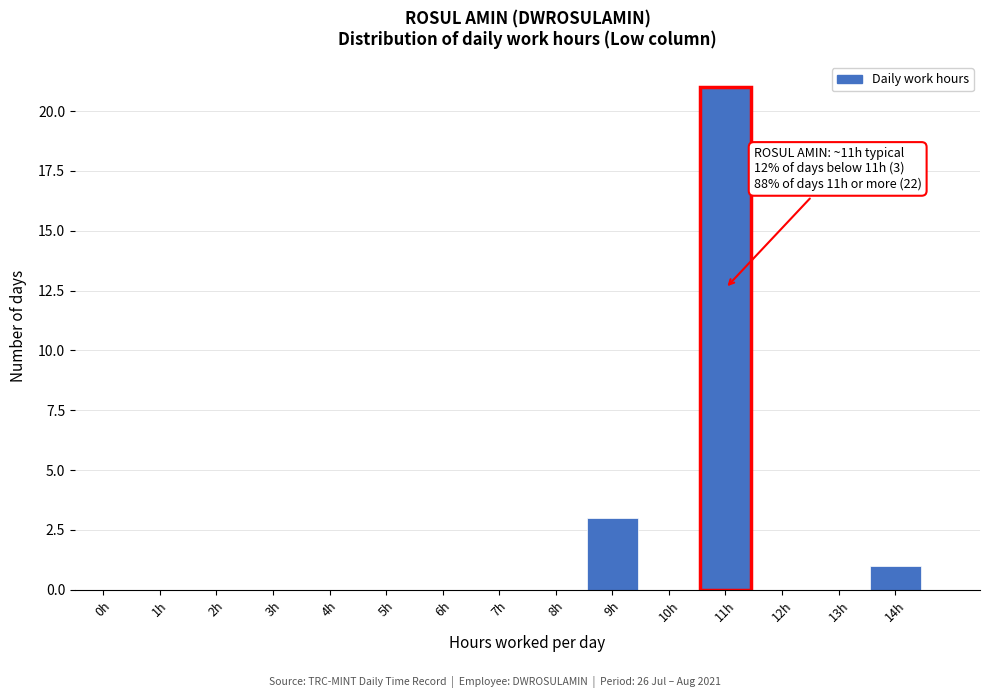

Reading left to right, what are all the values shown in this chart?

0h=0	1h=0	2h=0	3h=0	4h=0	5h=0	6h=0	7h=0	8h=0	9h=3	10h=0	11h=21	12h=0	13h=0	14h=1